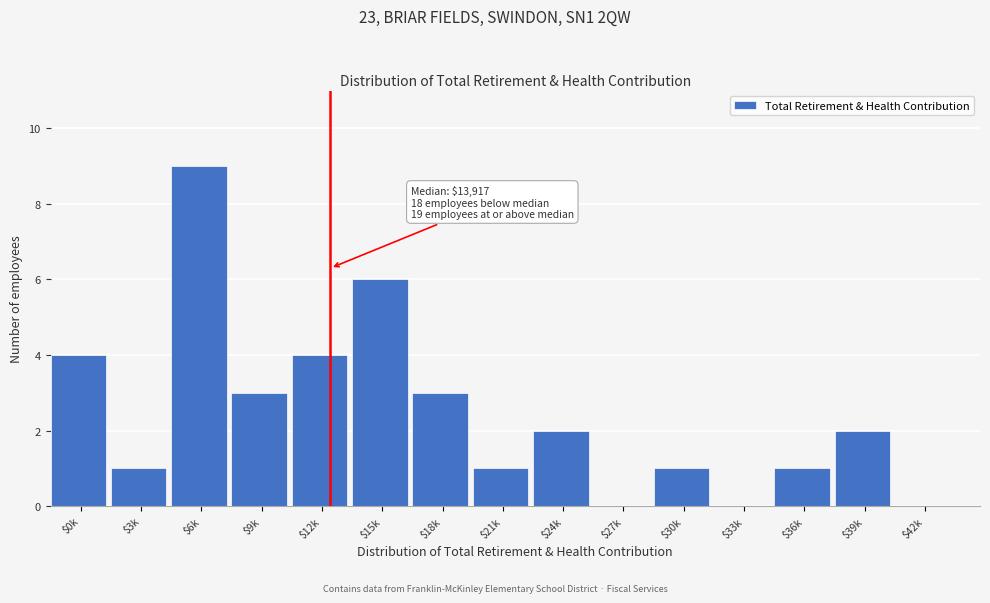

The value at $0k is 1. True or false?

False